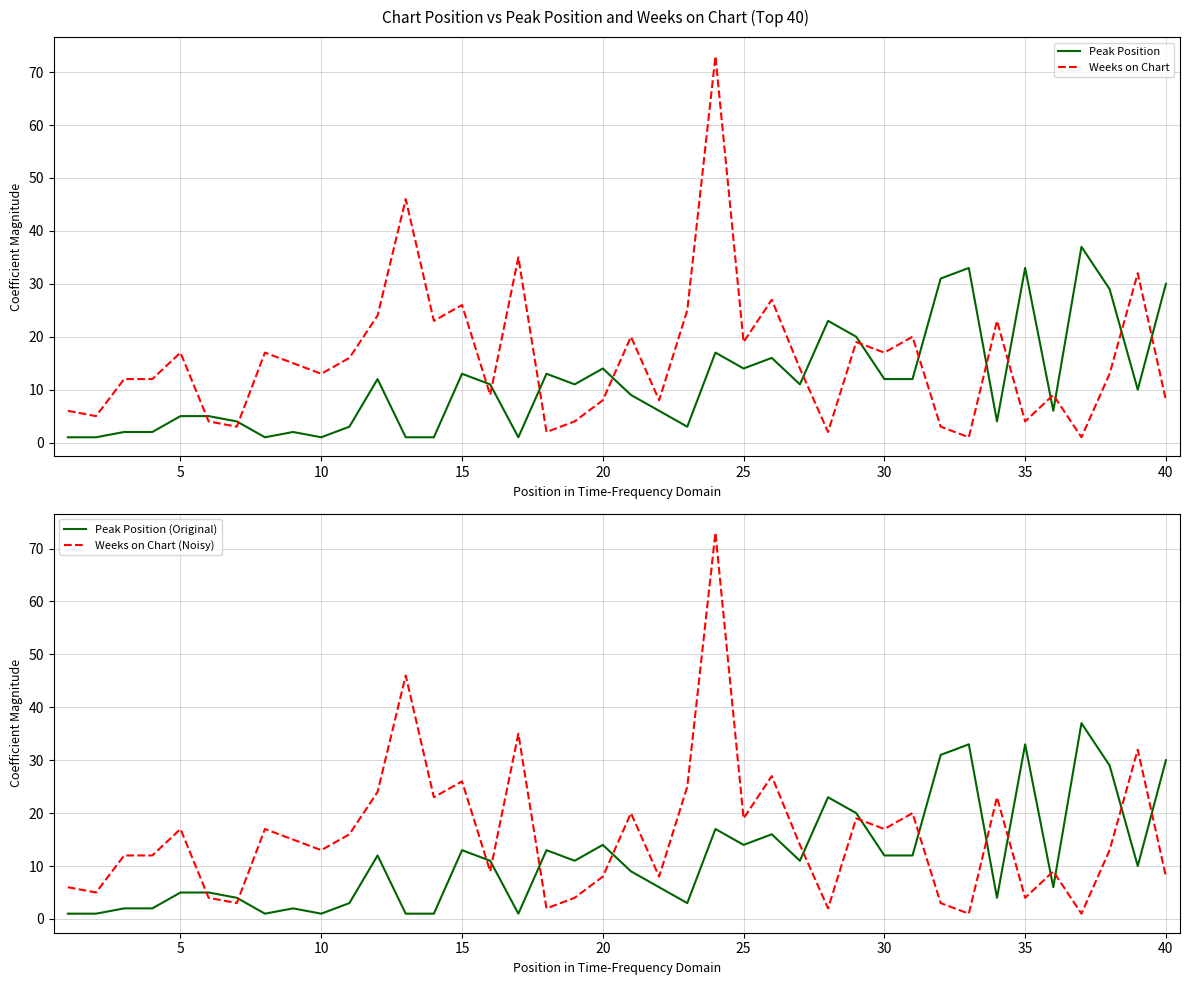

How many values in the Peak Position (Original) series exceed 11?

17